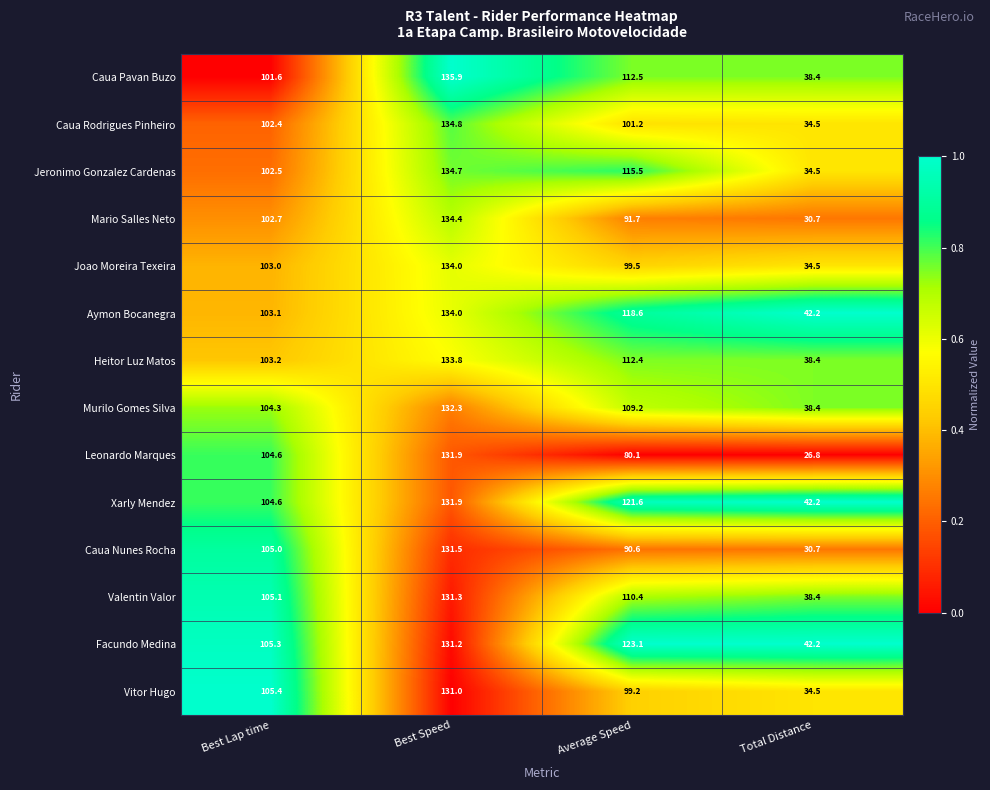

Count the number of data series in this chart.

14